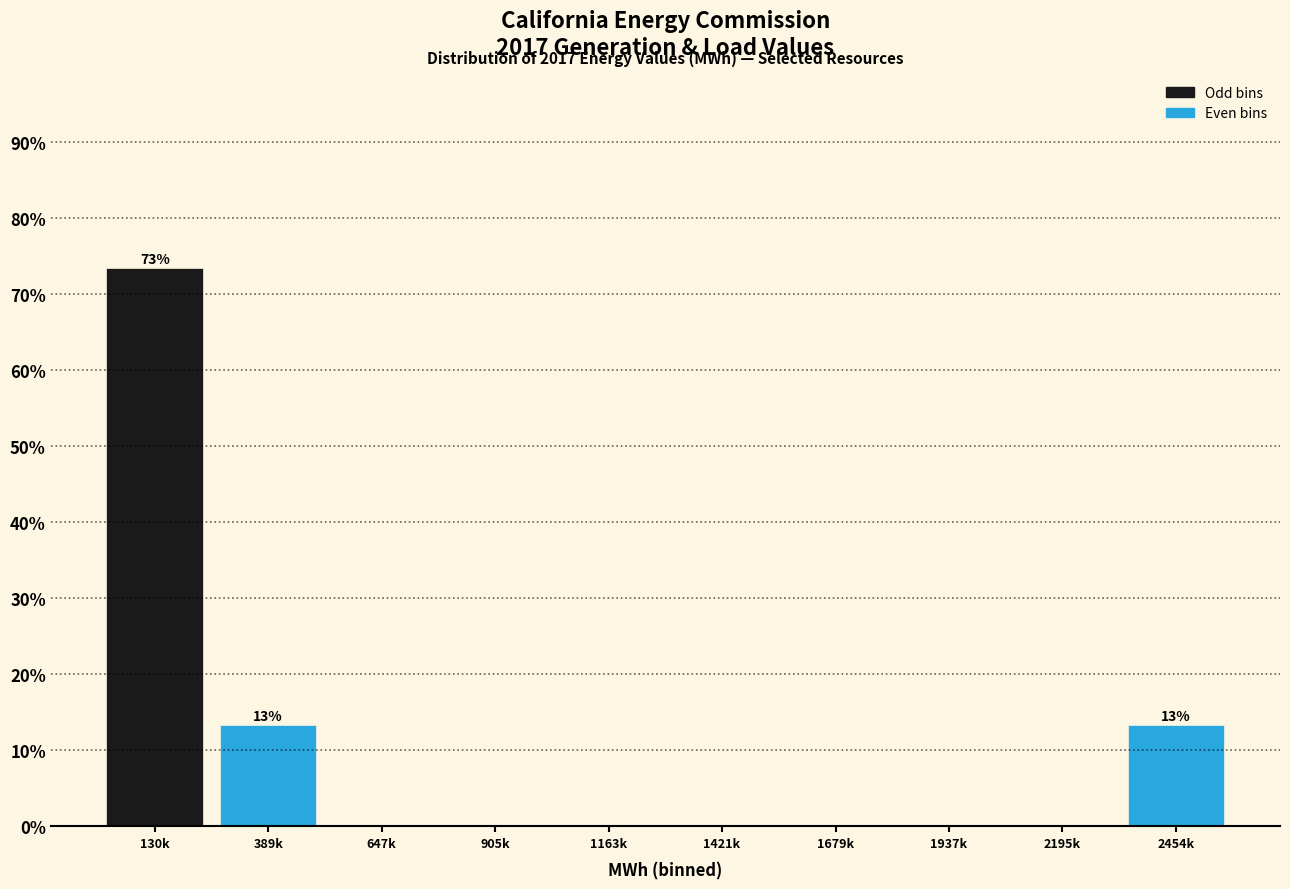

Reading left to right, transcribe all the data shown in this chart.

130k=73.3	389k=13.3	647k=0.0	905k=0.0	1163k=0.0	1421k=0.0	1679k=0.0	1937k=0.0	2195k=0.0	2454k=13.3